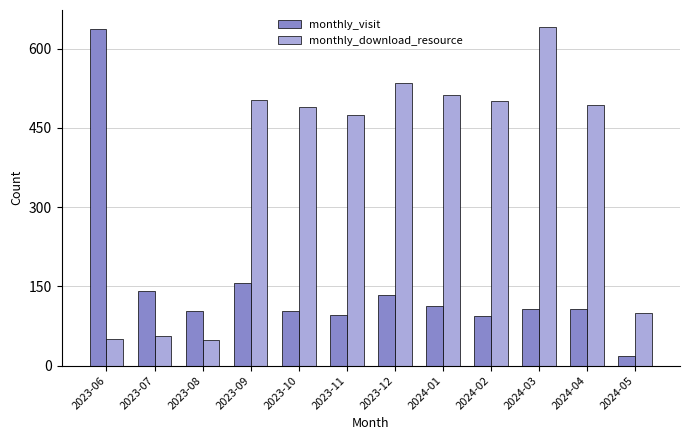

What is the difference between the highest and lowest values at 2023-11?

378